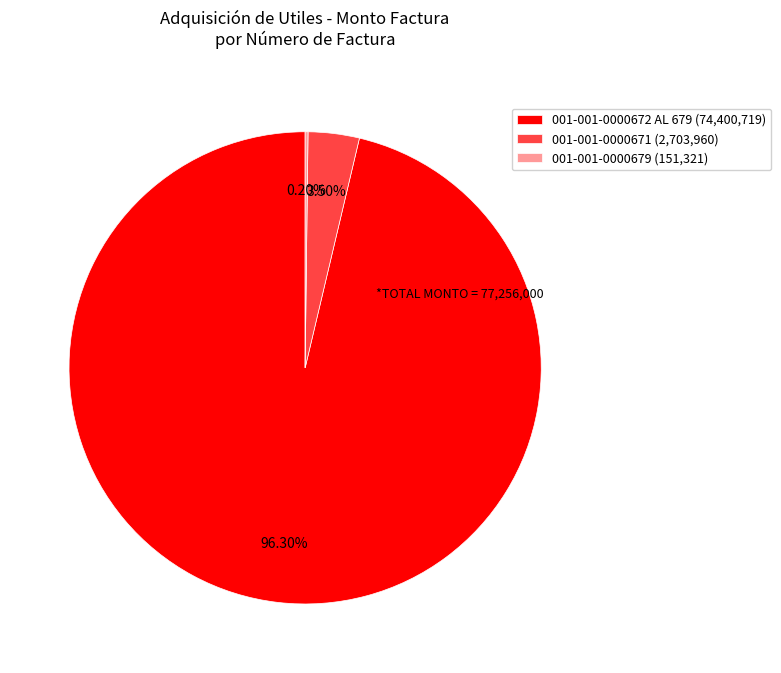

Is 001-001-0000672 AL 679 (74,400,719) the majority of the pie?

Yes